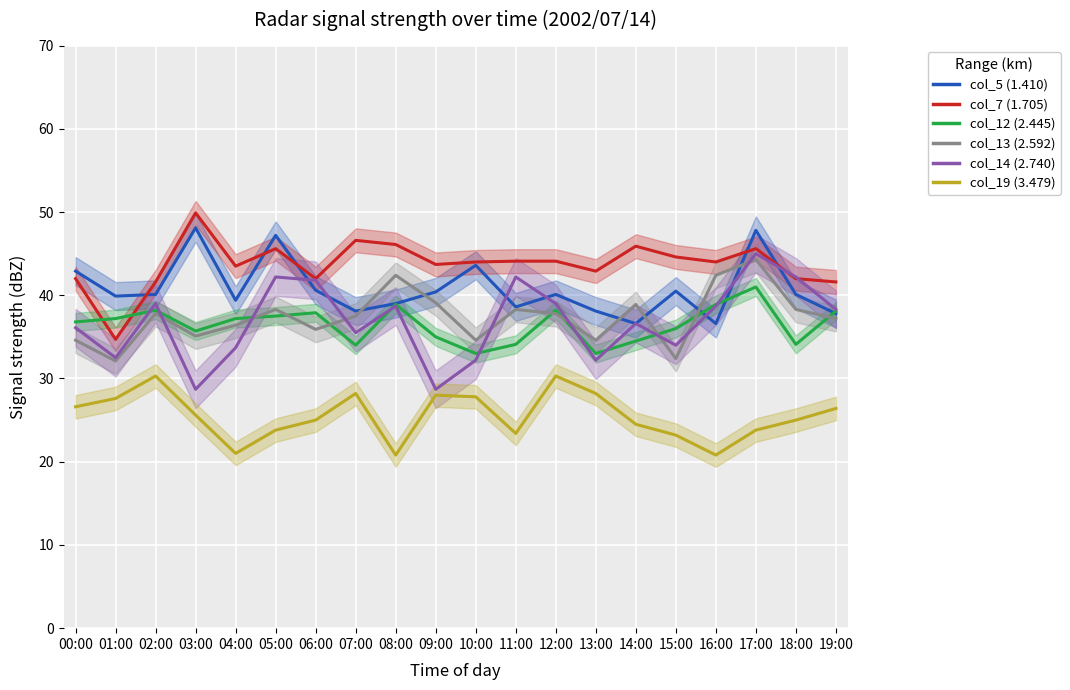

What are all the series names shown in the legend?

col_5 (1.410), col_7 (1.705), col_12 (2.445), col_13 (2.592), col_14 (2.740), col_19 (3.479)